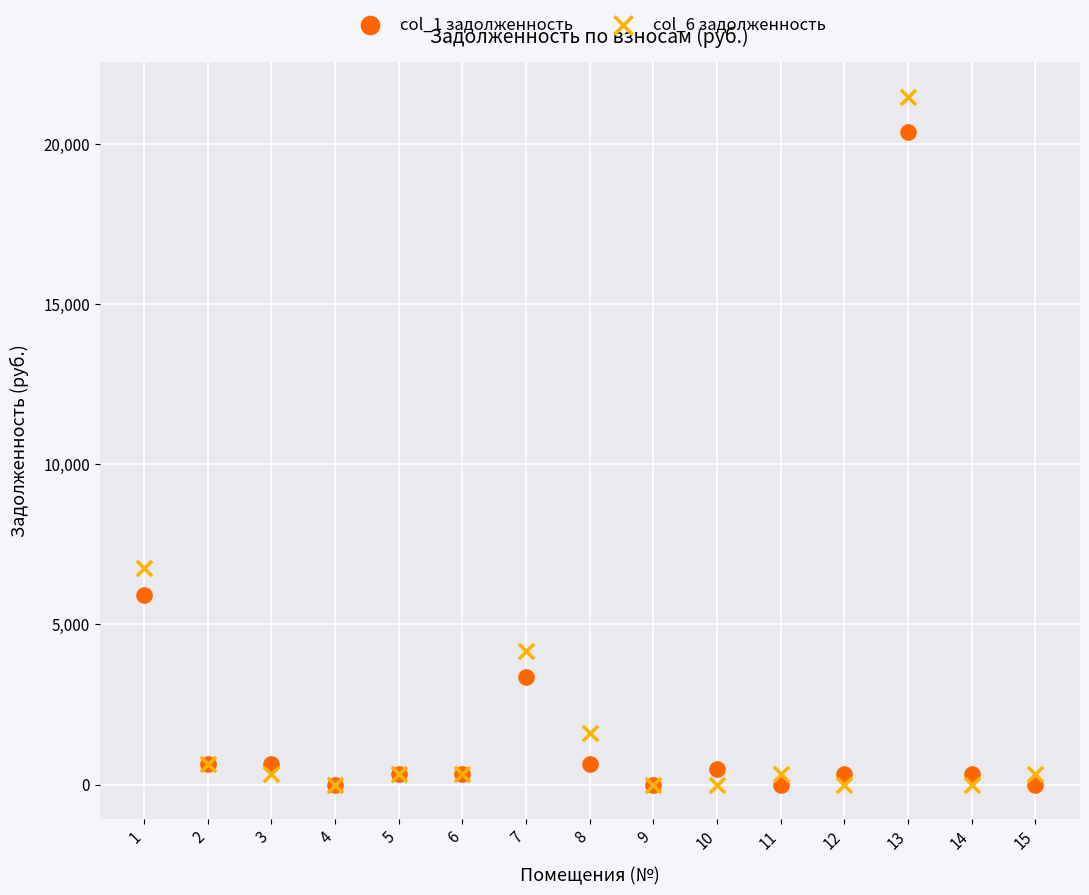

Across all series, what Y value is closest to 10744?

6776.7